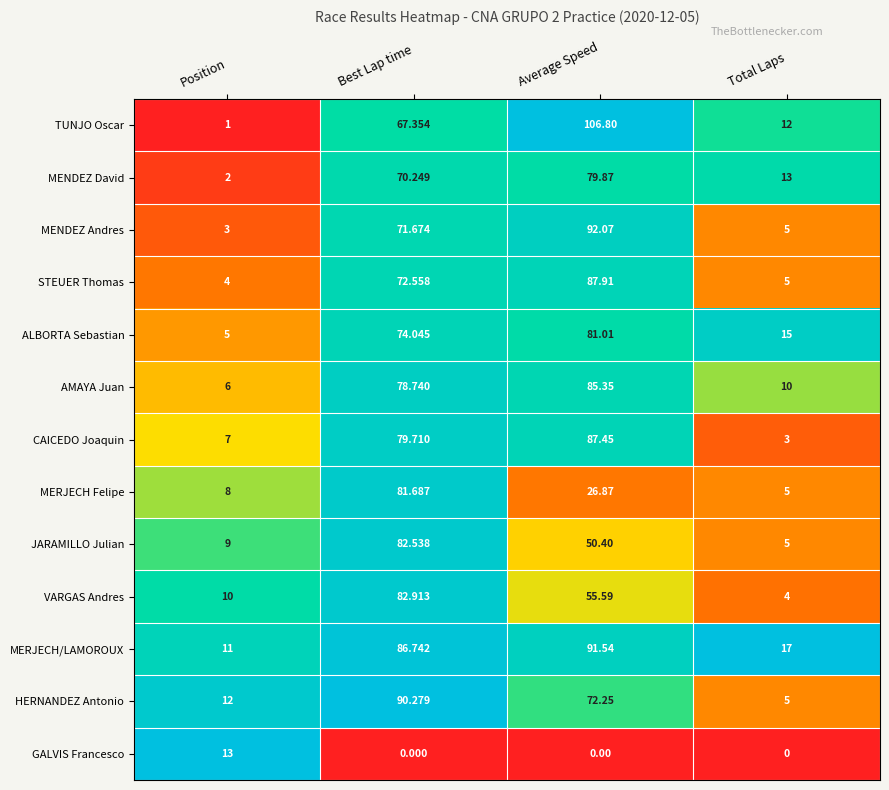

At which category is the sum across all series the highest?

Best Lap time